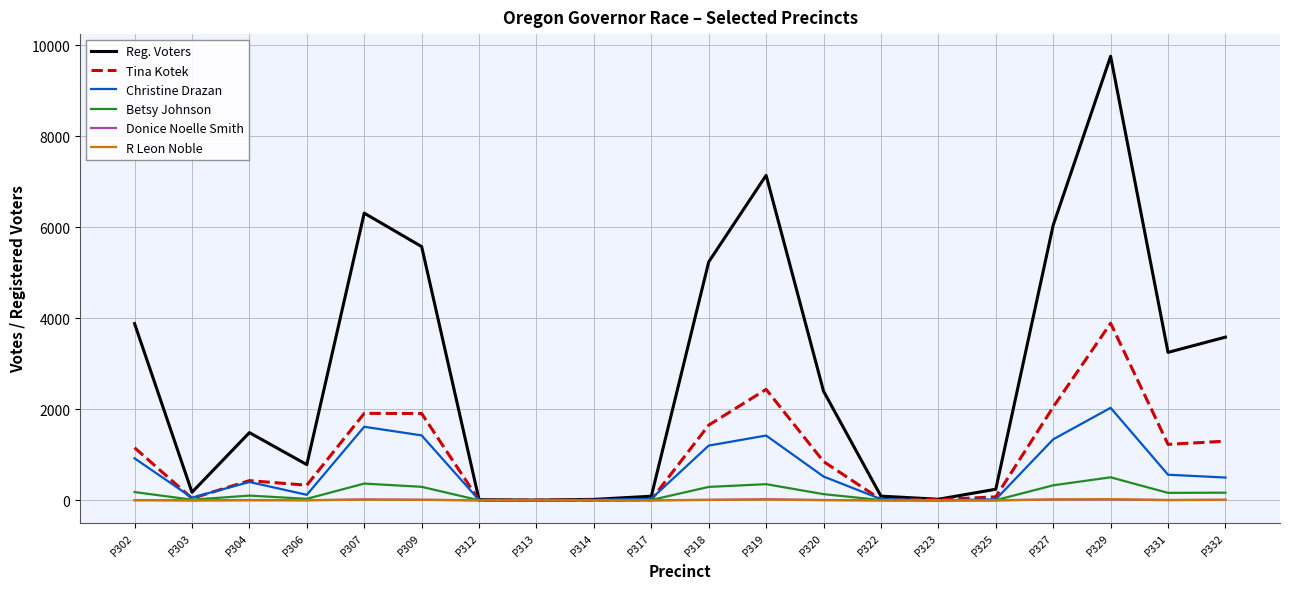

What is the highest value of the Betsy Johnson series?

506